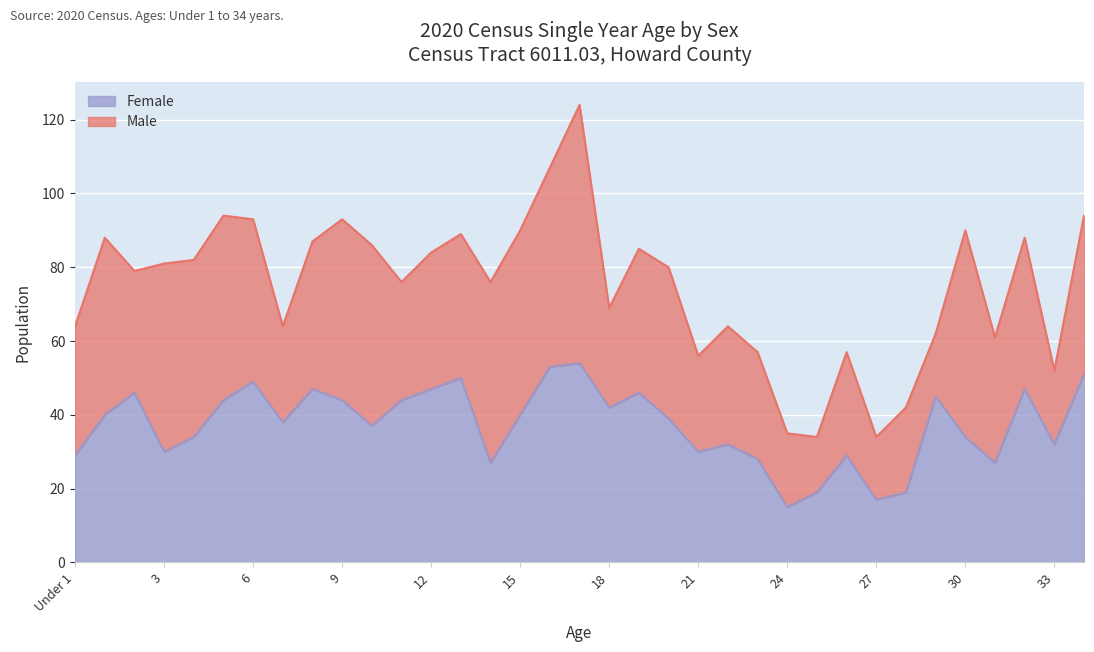

Rank the categories by value from lowest to highest.

24, 27, 25, 28, 14, 31, 23, Under 1, 26, 3, 21, 22, 33, 4, 30, 10, 7, 20, 1, 15, 18, 5, 9, 11, 29, 2, 19, 8, 12, 32, 6, 13, 34, 16, 17